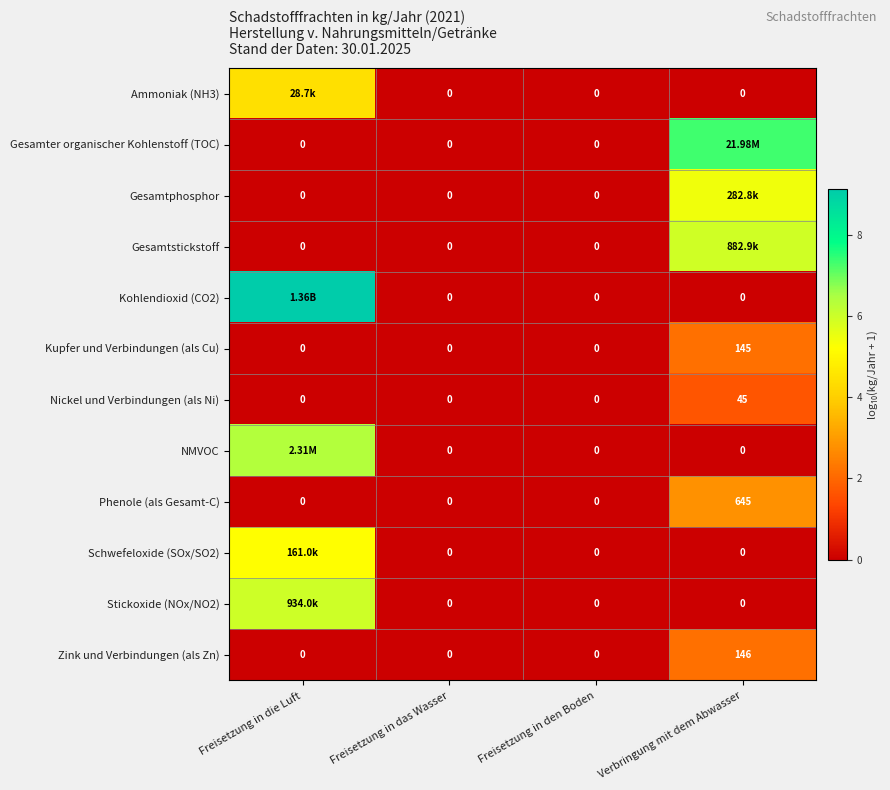

At which label does Nickel und Verbindungen (als Ni) reach its peak?

Verbringung mit dem Abwasser